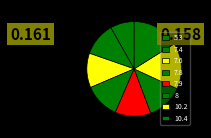

Rank the categories by value from lowest to highest.

5.3, 7.4, 7.6, 7.8, 7.9, 8, 10.2, 10.4